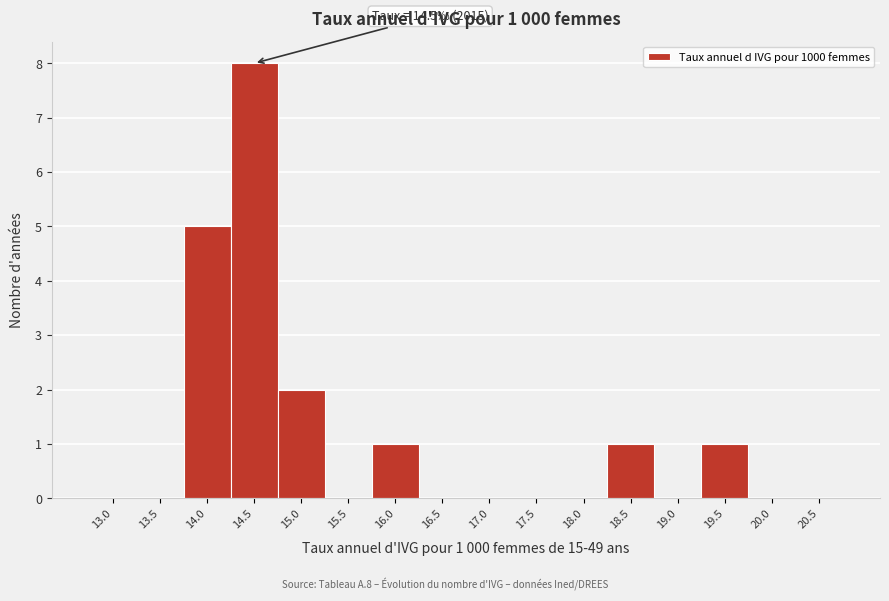

Reading left to right, what are all the values shown in this chart?

13.0=0	13.5=0	14.0=5	14.5=8	15.0=2	15.5=0	16.0=1	16.5=0	17.0=0	17.5=0	18.0=0	18.5=1	19.0=0	19.5=1	20.0=0	20.5=0